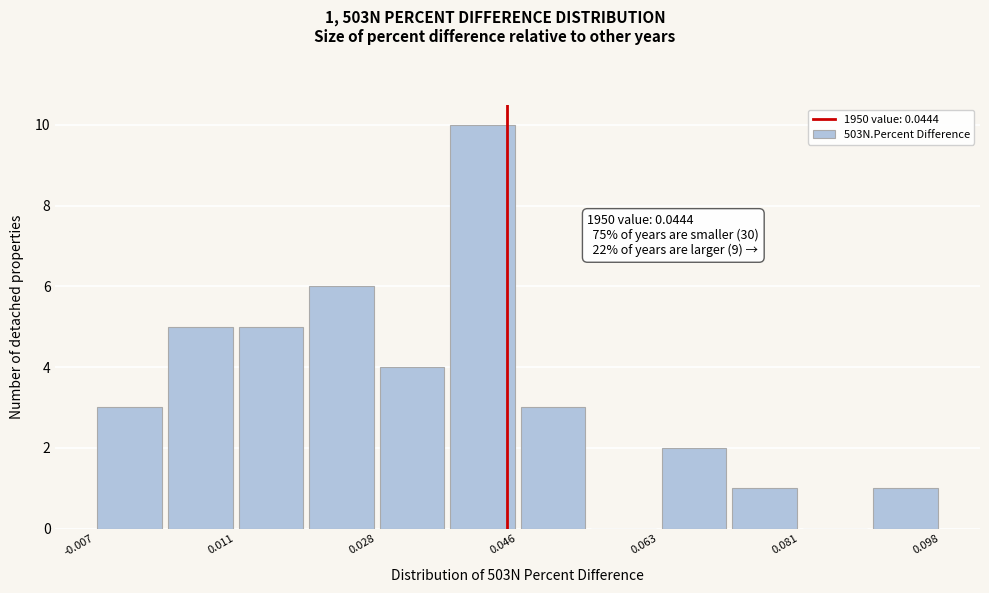

Which range on the x-axis has the tallest bar?

0.038 to 0.046